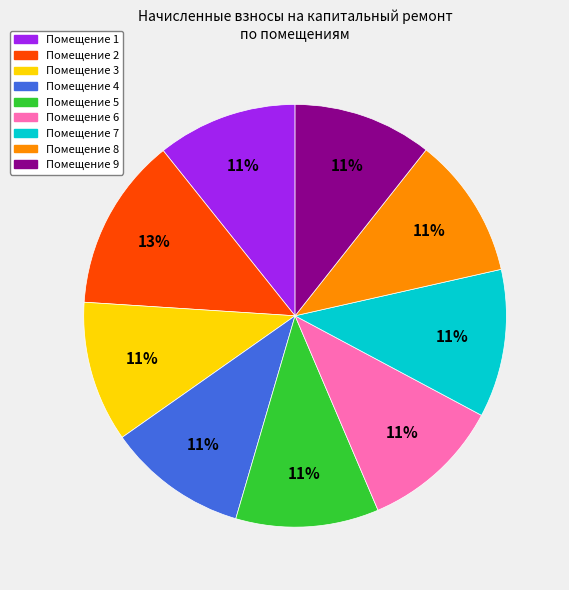

To the nearest percent, what is the average slice percentage?

11%